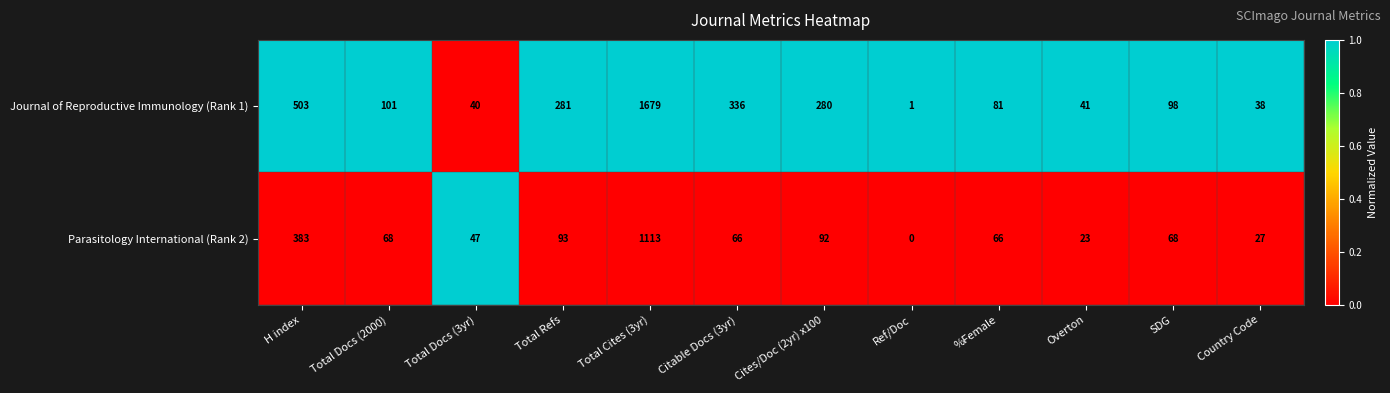

Which series has the widest spread of values?

Journal of Reproductive Immunology (Rank 1)